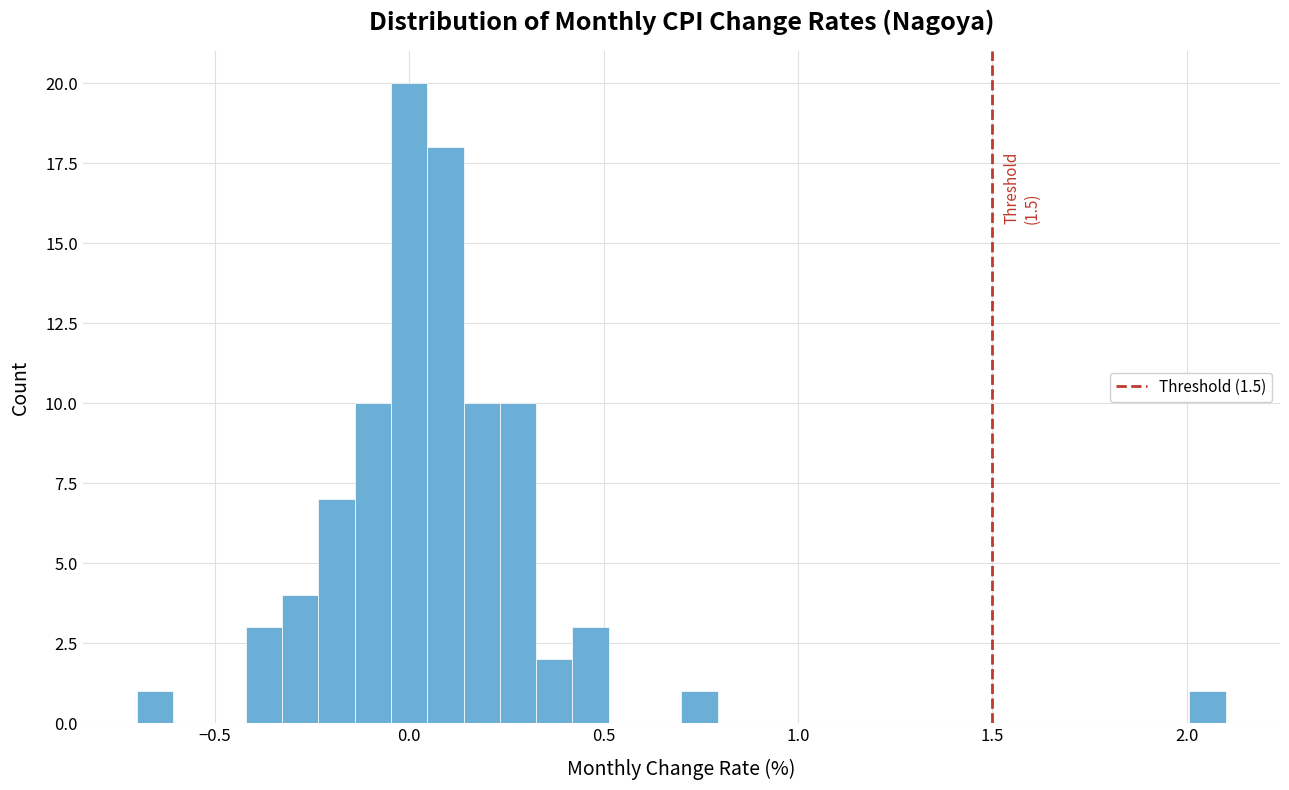

Read against the x-axis, roughly where is the centre of the tallest bar?

0.00